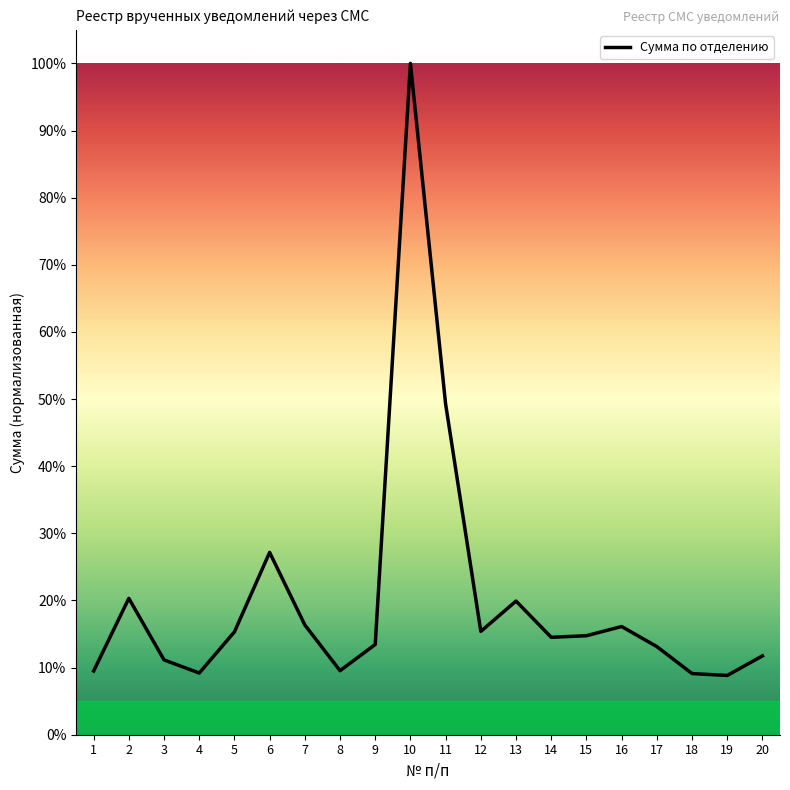

Count the number of categories in the chart.

20